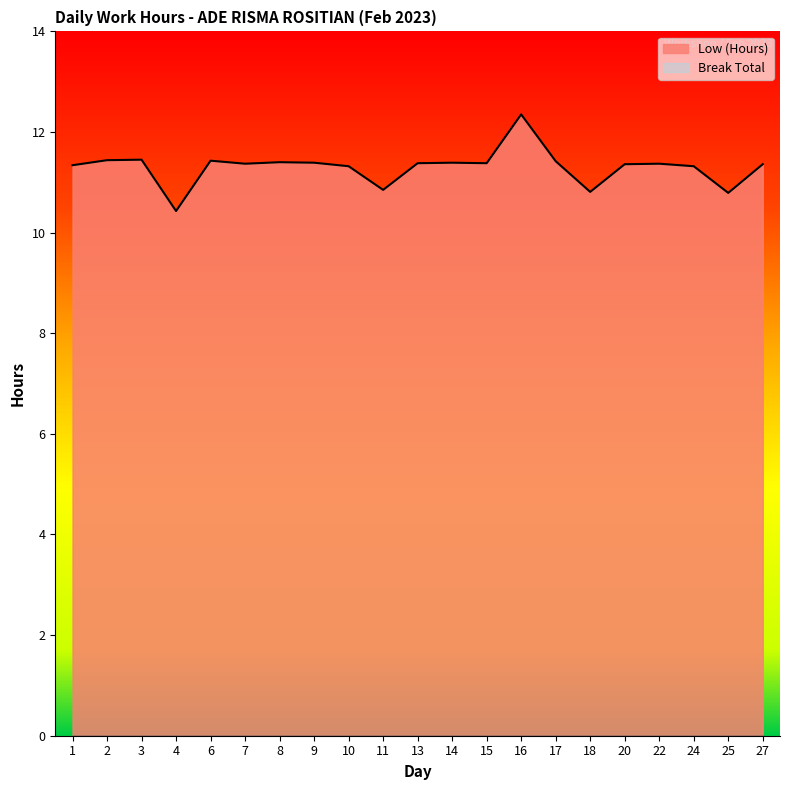

True or false: the data shows 6.0 at 11.

False